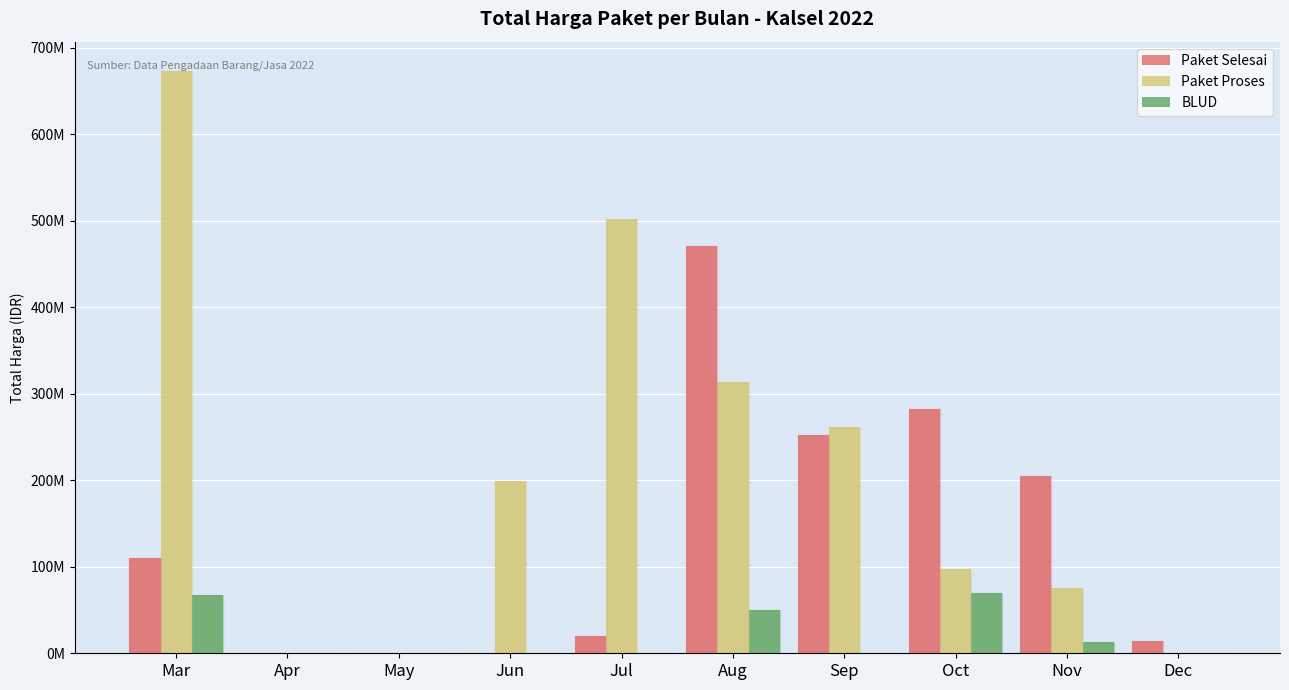

Are the bars grouped side by side (vs. stacked)?

Yes